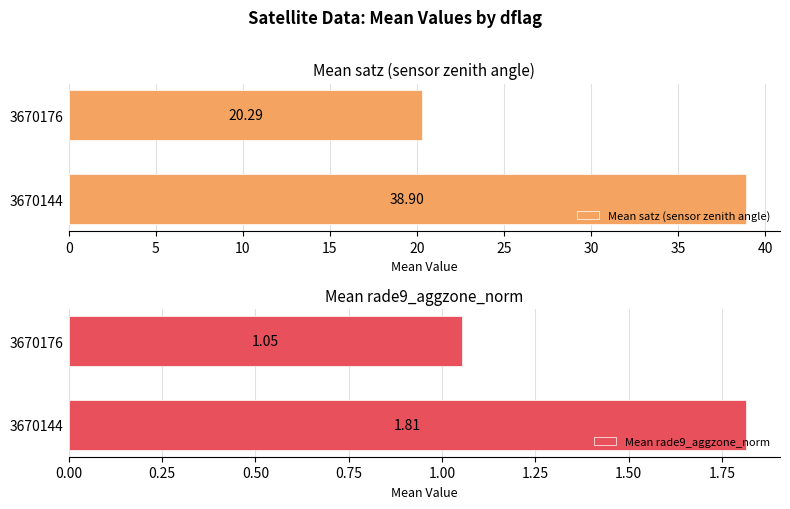

Reading left to right, what are all the values shown in this chart?

Mean satz (sensor zenith angle): 38.9	20.3
Mean rade9_aggzone_norm: 1.8	1.1